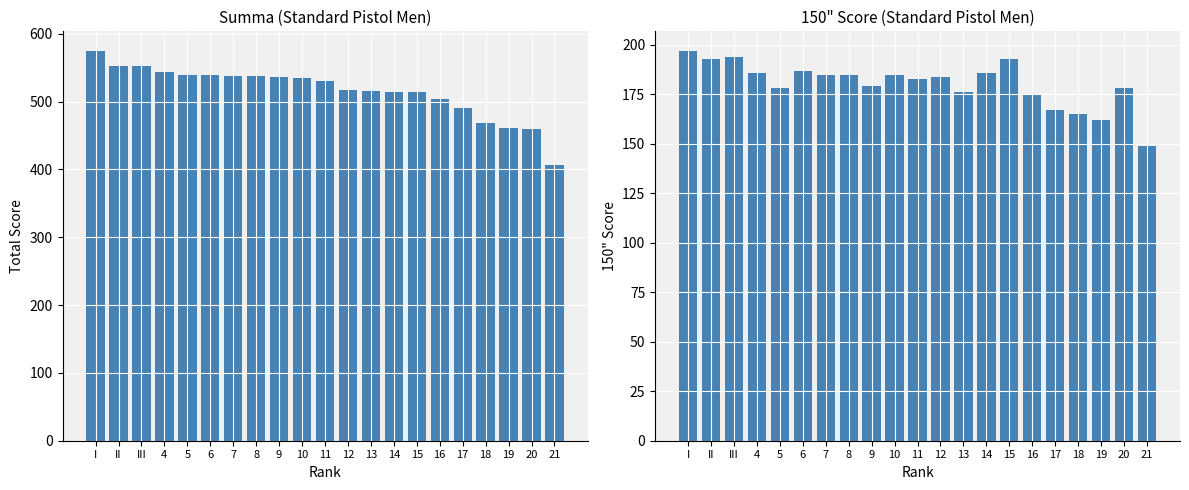

List the labels in order of 150" value, smallest first.

21, 19, 18, 17, 16, 13, 5, 20, 9, 11, 12, 7, 8, 10, 4, 14, 6, II, 15, III, I